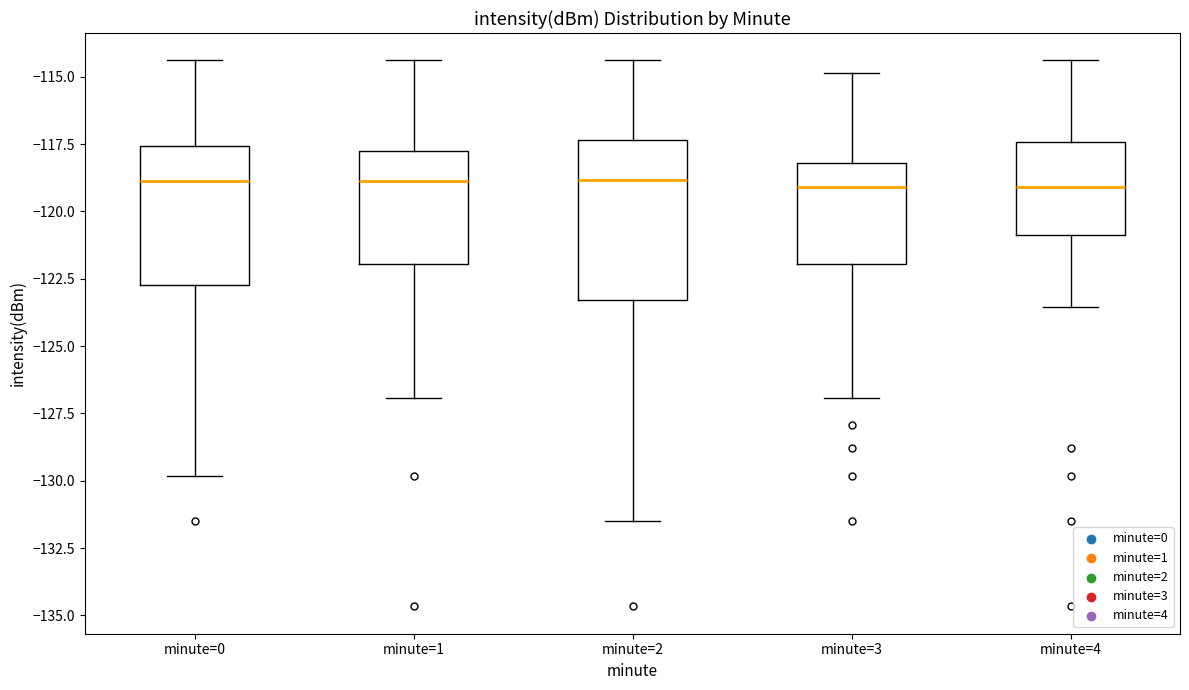

Comparing the boxes themselves (not the whiskers), which one is the tallest?

minute=2